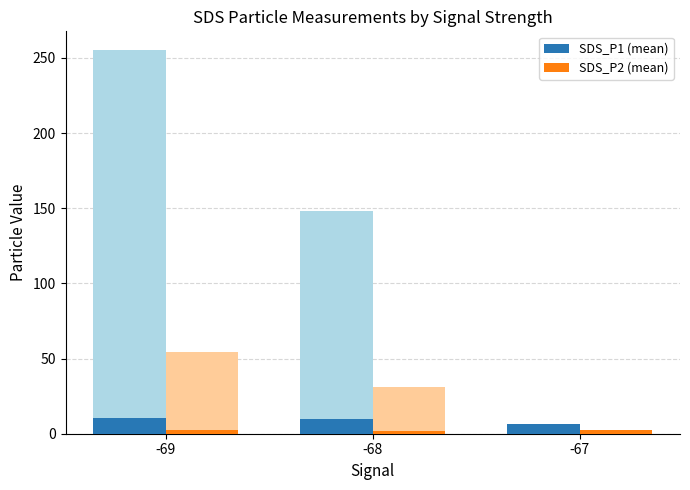

Which series has the largest total across all categories?

SDS_P1 (mean)